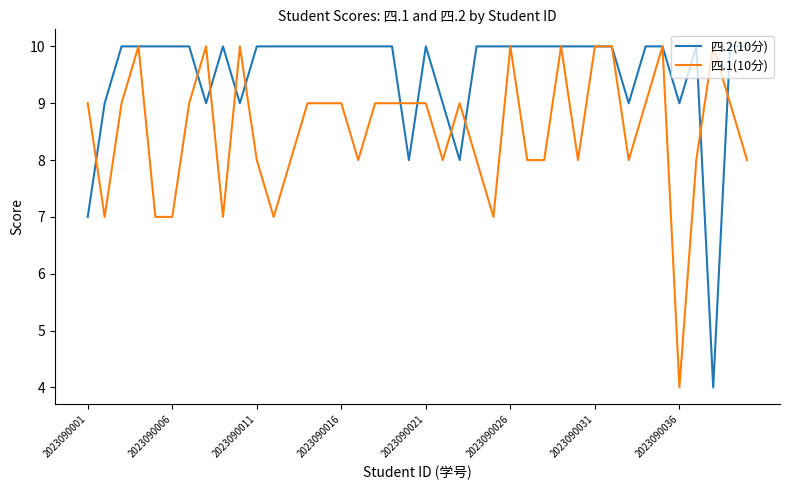

After their last crossing, which series has the higher values: 四.2(10分) or 四.1(10分)?

四.2(10分)